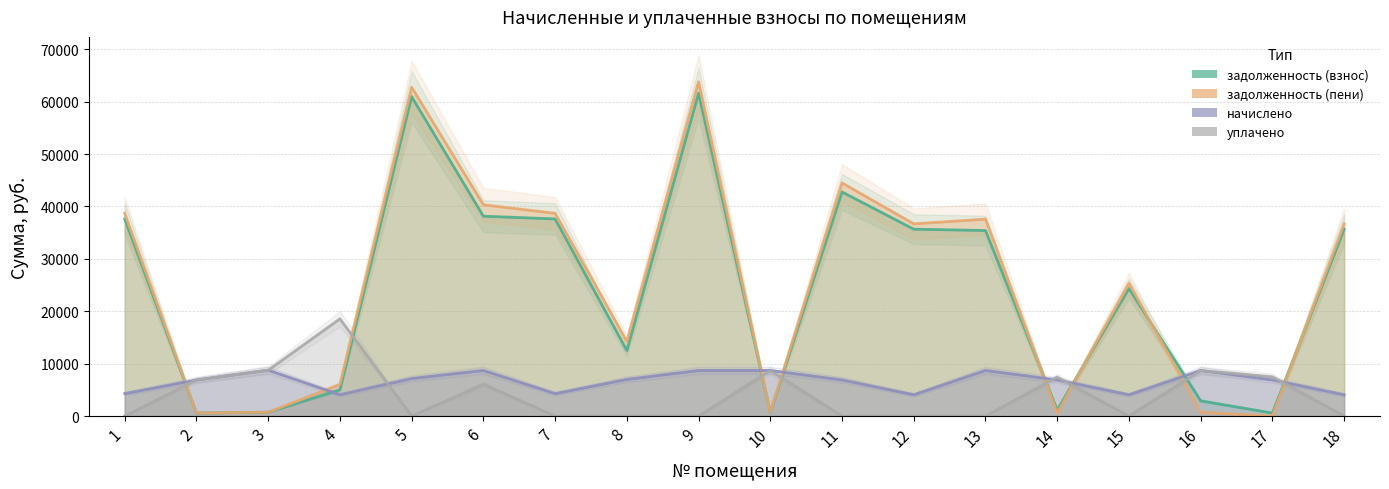

Reading left to right, extract all data points from this chart.

задолженность (взнос): 1=37615.4	2=574.6	3=730.5	4=5001.5	5=60953.5	6=38134.8	7=37615.4	8=12511.4	9=61626.8	10=725.4	11=42764.2	12=35659.4	13=35402.3	14=1149.1	15=24332.5	16=2901.5	17=574.6	18=35669.7
задолженность (пени): 1=38686.6	2=574.6	3=730.5	4=6017.2	5=62744.9	6=40310.9	7=38686.6	8=14259.7	9=63802.9	10=725.4	11=44487.9	12=36675.2	13=37578.4	14=574.6	15=25348.3	16=725.4	17=0.0	18=36685.4
начислено: 1=4284.6	2=6894.7	3=8766.1	4=4063.0	5=7165.6	6=8704.6	7=4284.6	8=6993.2	9=8704.6	10=8704.6	11=6894.7	12=4063.0	13=8704.6	14=6894.7	15=4063.0	16=8704.6	17=6894.7	18=4063.0
уплачено: 1=0.0	2=6872.9	3=8738.4	4=18556.6	5=0.0	6=6069.6	7=0.0	8=0.0	9=0.0	10=8677.0	11=0.0	12=0.0	13=0.0	14=7425.6	15=0.0	16=8677.0	17=7490.8	18=0.0